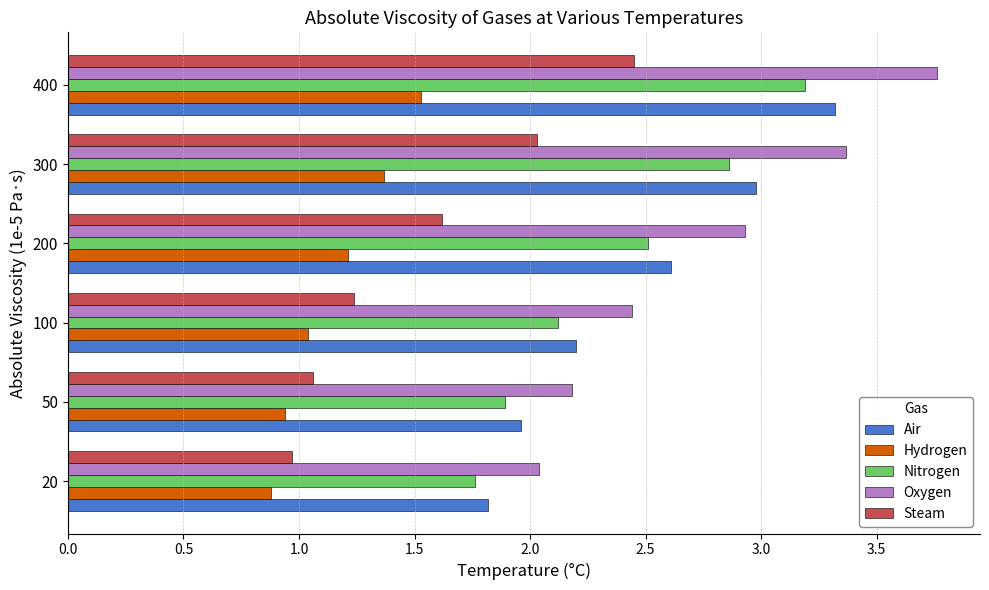

At which label does Nitrogen reach its peak?

400